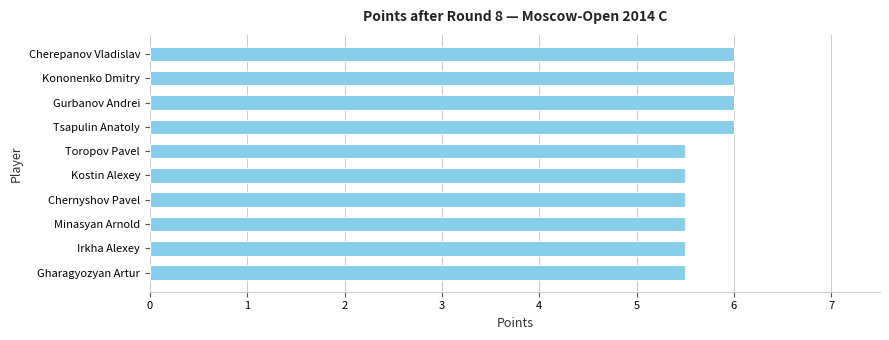

What is the maximum value shown in the chart?

6.0